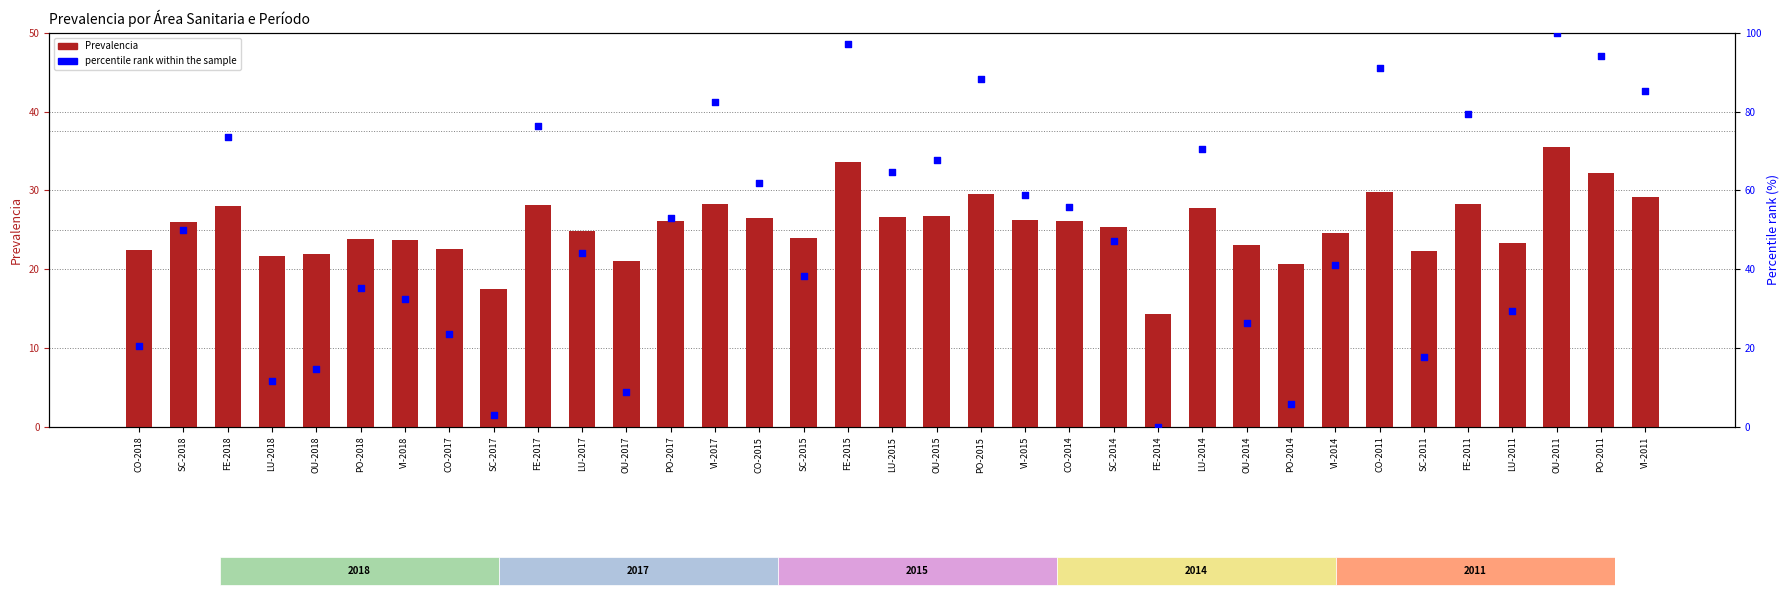

What is the total value across all series at FE-2017?

104.6